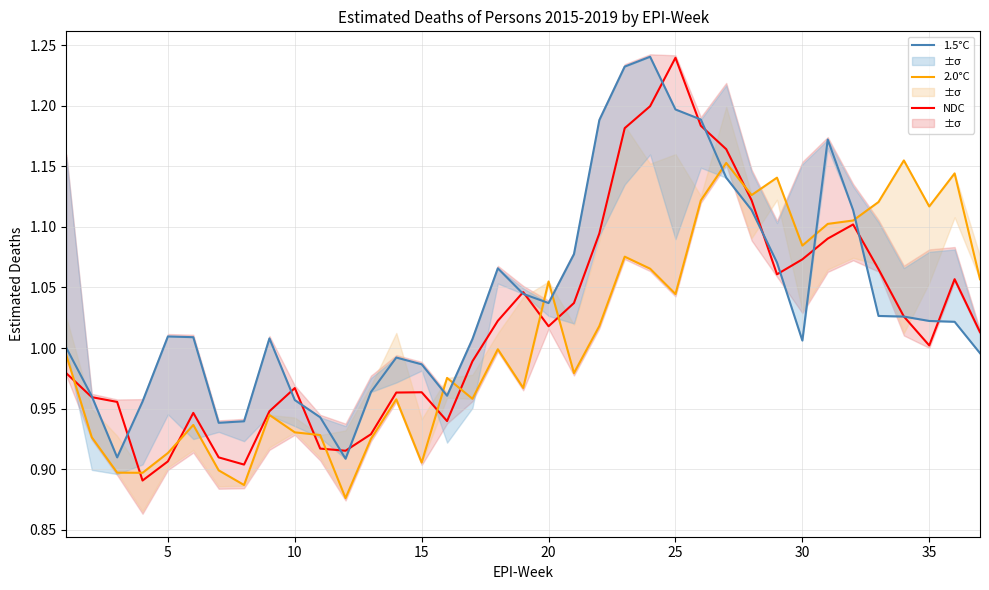

How many interior local valleys does the 2.0°C series have?

11